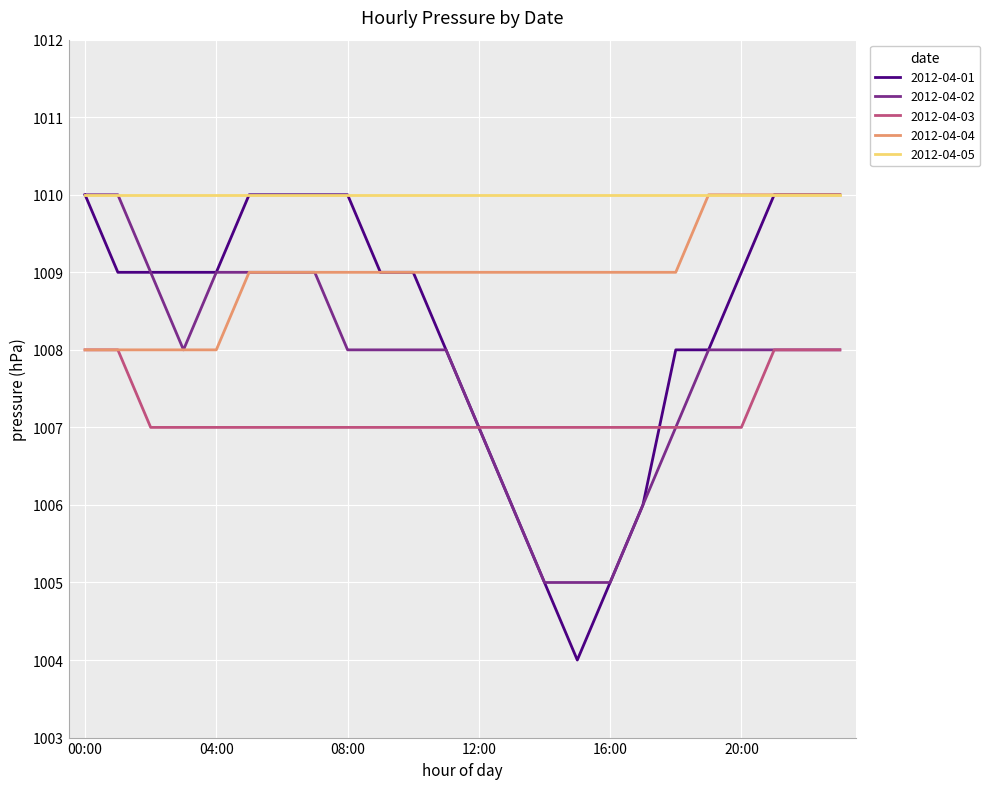

Which series has the widest spread of values?

2012-04-01